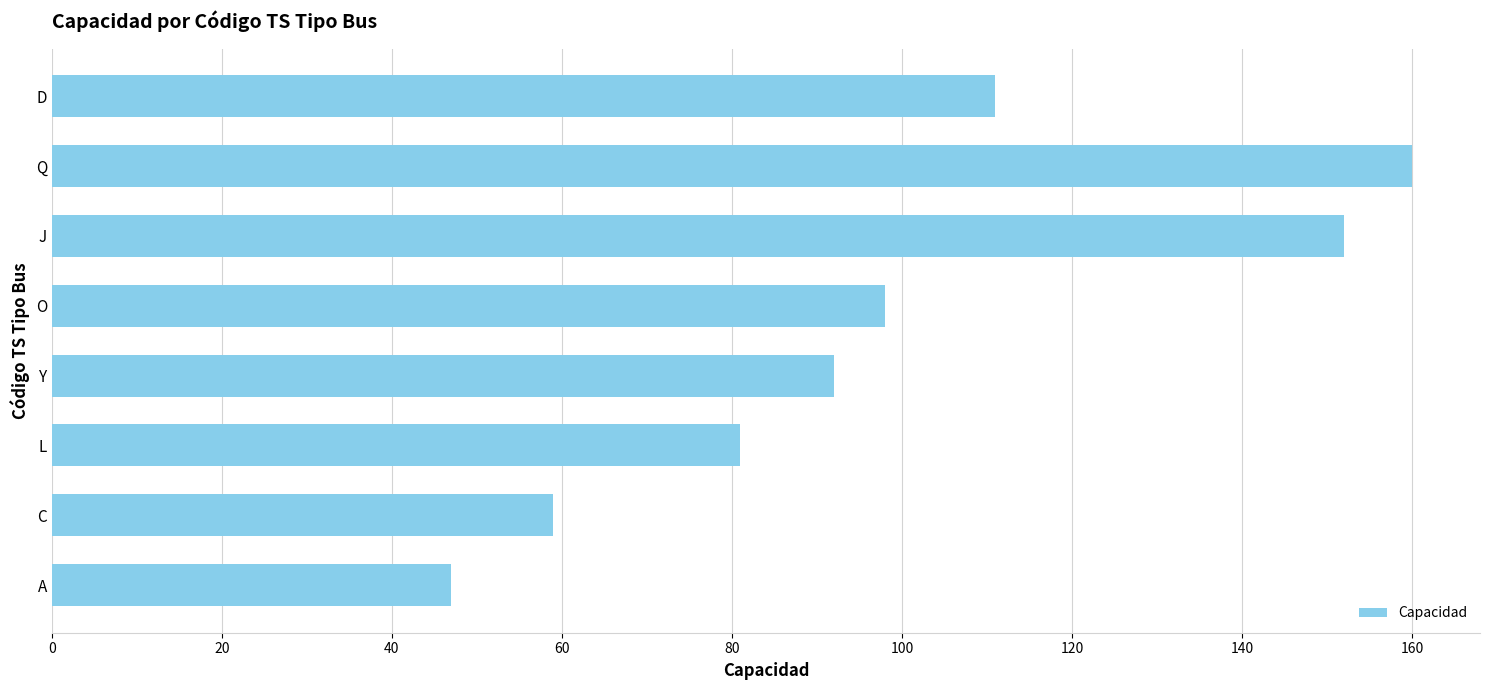

What is the difference between the maximum and second lowest values?

101